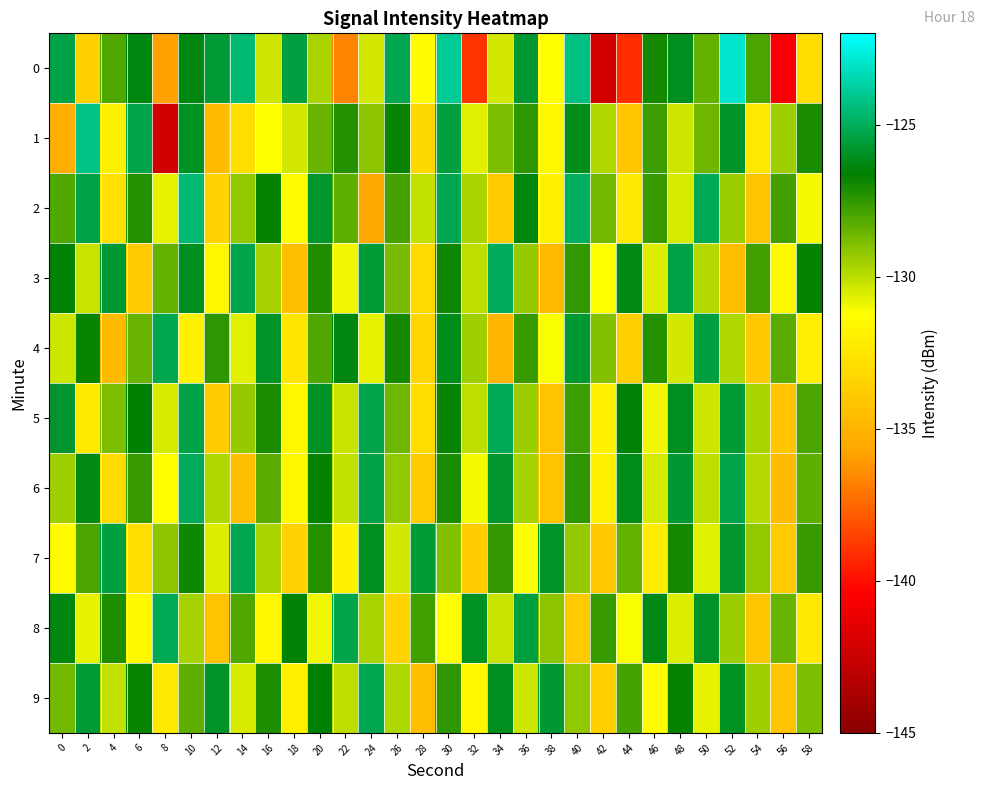

Rank the series by their maximum value, from lowest to highest.

4, 7, 9, 5, 8, 3, 6, 2, 1, 0